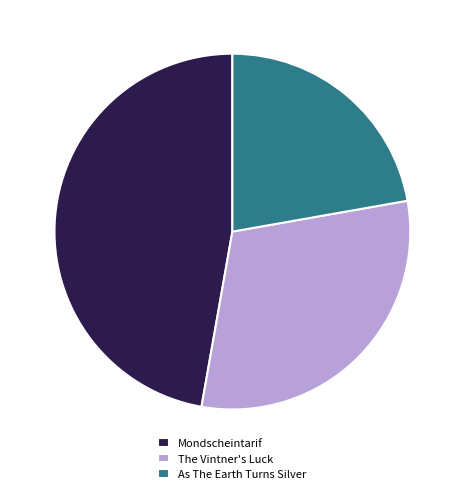

Which has a higher value, As The Earth Turns Silver or Mondscheintarif?

Mondscheintarif